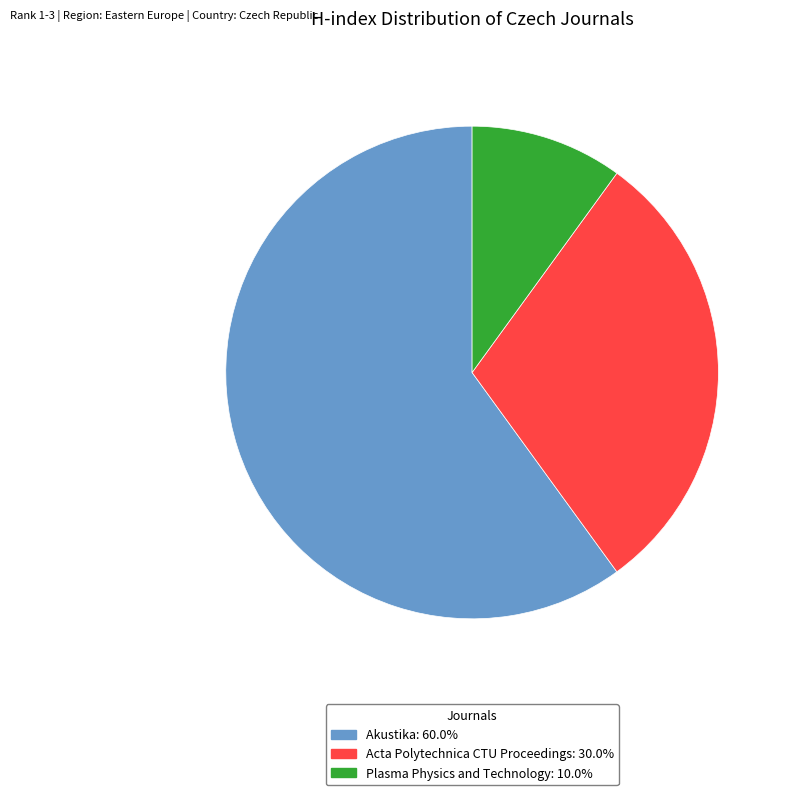

Approximately how many times larger is the value at Acta Polytechnica CTU Proceedings: 30.0% compared to Plasma Physics and Technology: 10.0%?

3.0